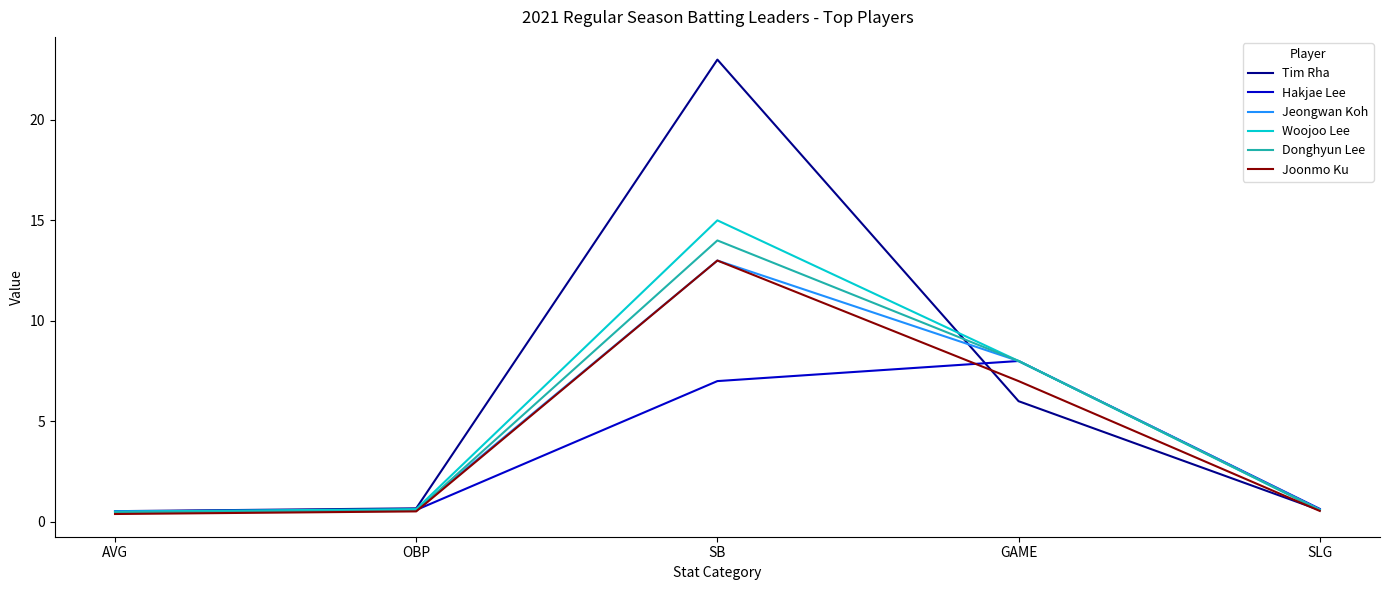

True or false: Woojoo Lee has a value of 0.6 at OBP.

True